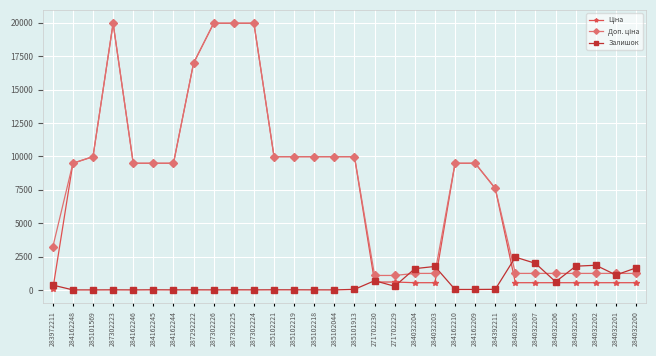

At how many categories does at least one series exceed 18029?

4